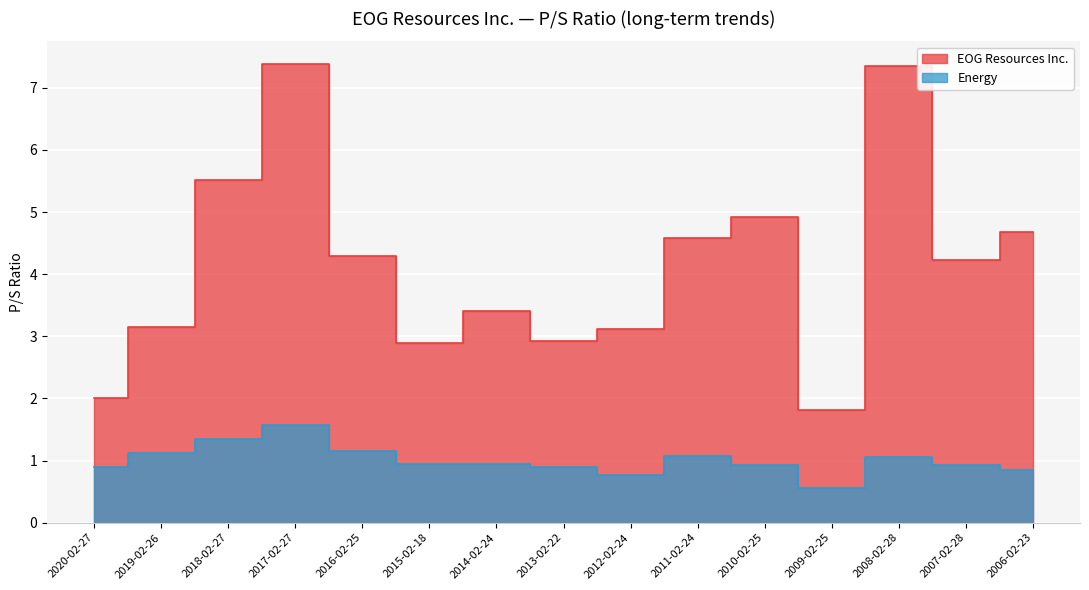

True or false: Energy has more than 2 interior local peaks.

True